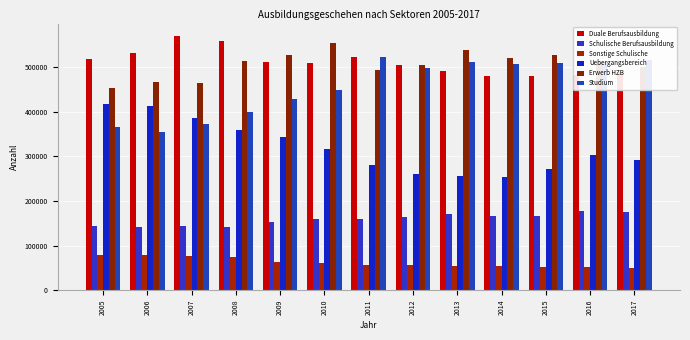

What are all the series names shown in the legend?

Duale Berufsausbildung, Schulische Berufsausbildung, Sonstige Schulische, Uebergangsbereich, Erwerb HZB, Studium